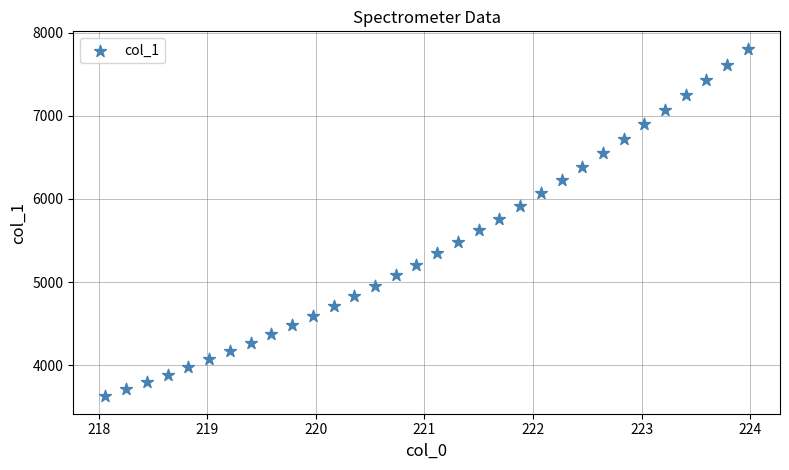

What is the range of Y values (max minus min)?

4179.7